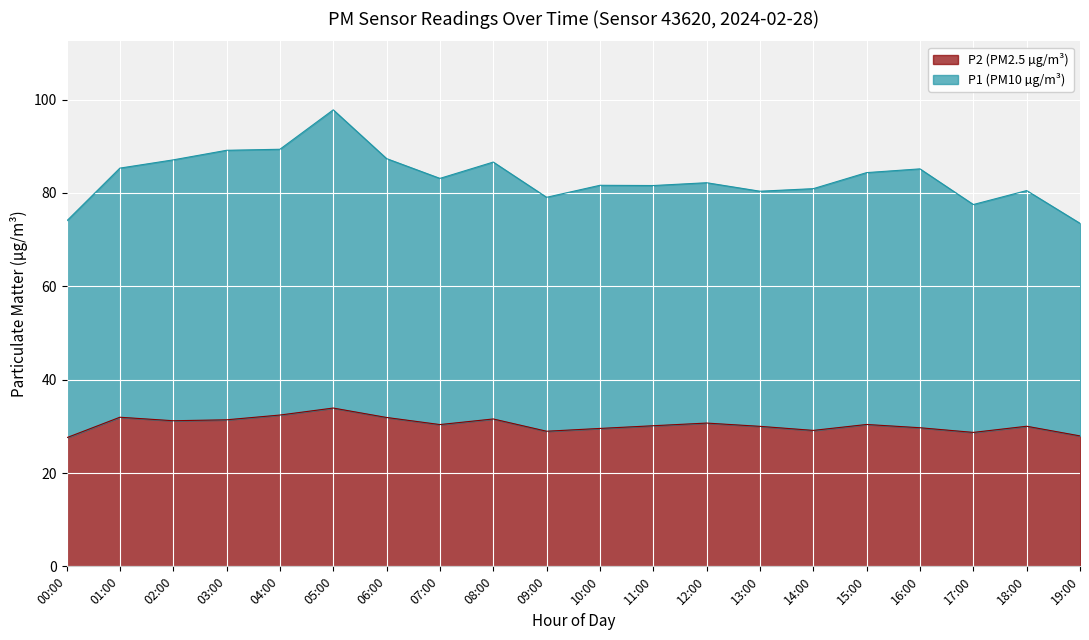

Reading right to left, what are all the values shown in this chart?

P1: 73.5	80.5	77.5	85.2	84.4	80.9	80.4	82.2	81.6	81.7	79.1	86.6	83.1	87.4	97.8	89.4	89.2	87.1	85.3	74.0
P2: 27.9	30.0	28.7	29.7	30.4	29.1	30.0	30.7	30.1	29.6	28.9	31.6	30.4	31.9	33.9	32.4	31.4	31.2	31.9	27.6